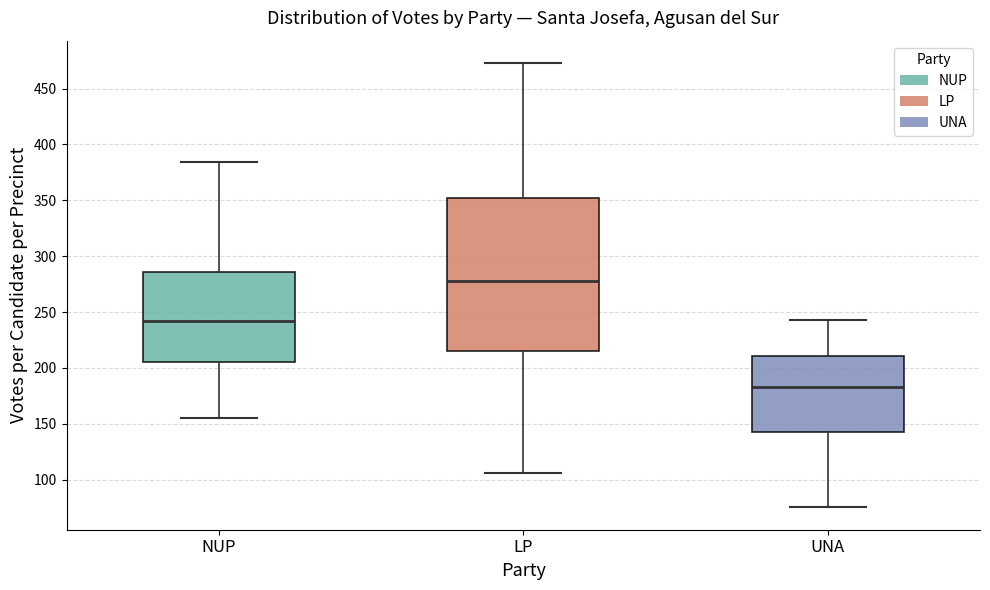

Reading left to right, read every box against the y-axis: the position of its median line, the range the box covers, and the ends of its whiskers. The values are not printed on the chart, so give them approximately, as read against the axis.

NUP: median 240, box 205 to 285, whiskers 155 to 385
LP: median 280, box 215 to 355, whiskers 105 to 475
UNA: median 185, box 145 to 210, whiskers 75 to 245